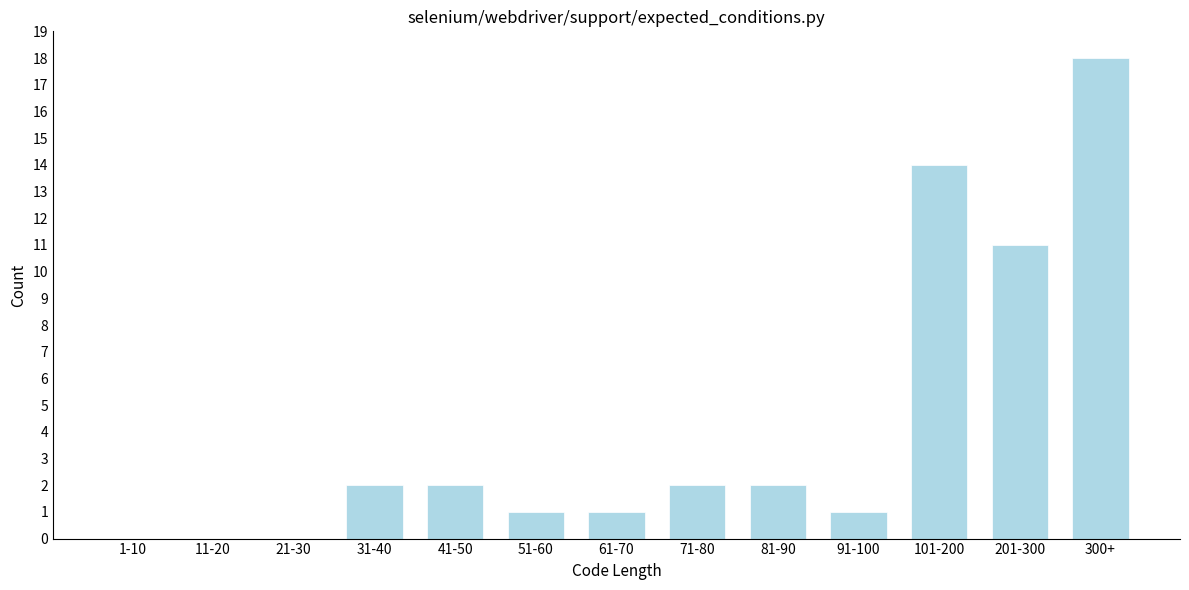

Reading left to right, what are all the values shown in this chart?

1-10=0	11-20=0	21-30=0	31-40=2	41-50=2	51-60=1	61-70=1	71-80=2	81-90=2	91-100=1	101-200=14	201-300=11	300+=18